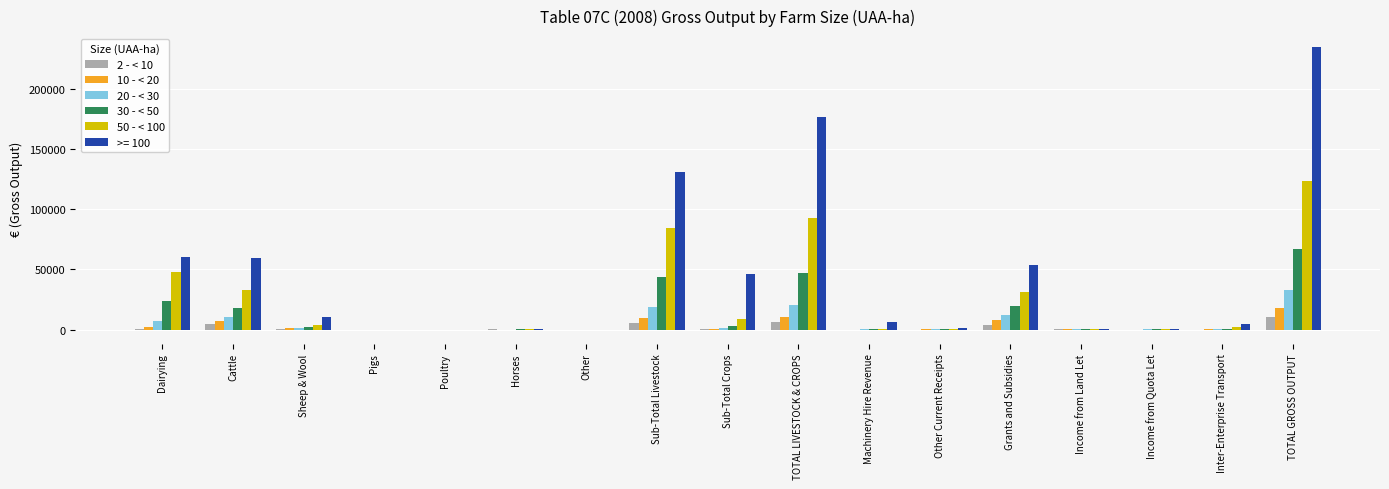

Is the value of 20 - < 30 at Sub-Total Livestock greater than the value of 30 - < 50 at Sub-Total Crops?

Yes